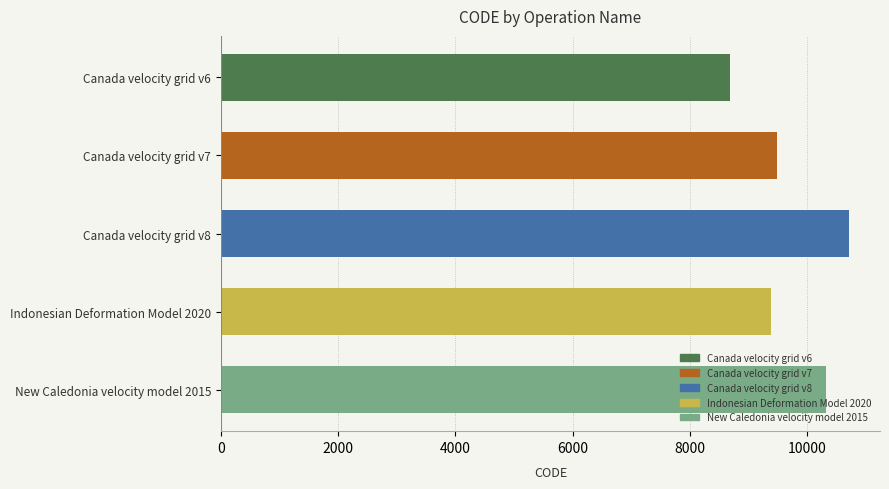

Rank the categories by value from highest to lowest.

Canada velocity grid v8, New Caledonia velocity model 2015, Canada velocity grid v7, Indonesian Deformation Model 2020, Canada velocity grid v6